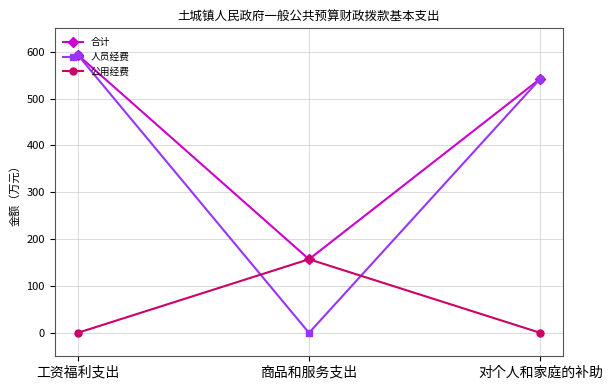

Which series has the largest total across all categories?

合计